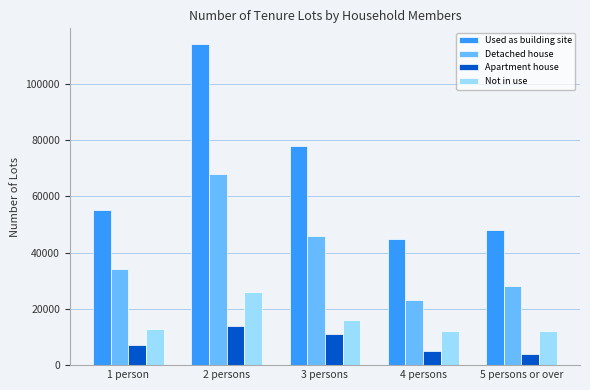

What is the difference between the highest and lowest values at 1 person?

48000